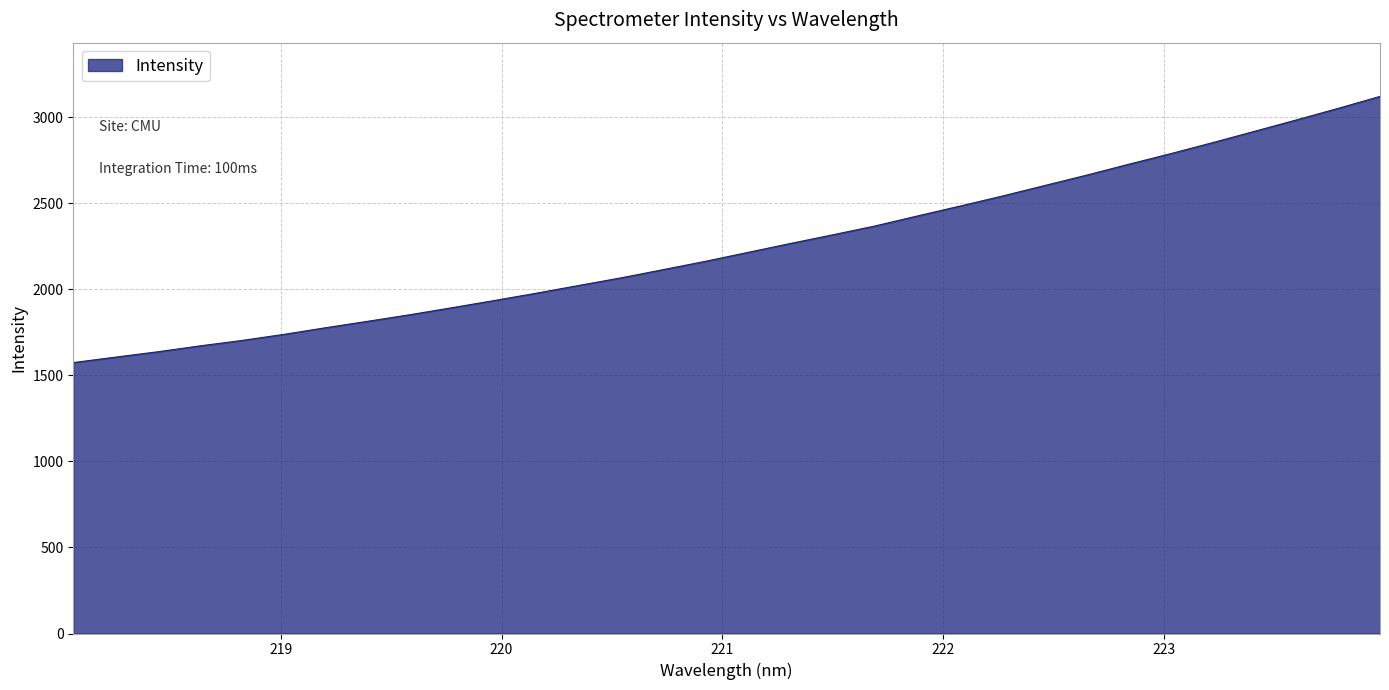

What is the smallest value displayed?

1573.9